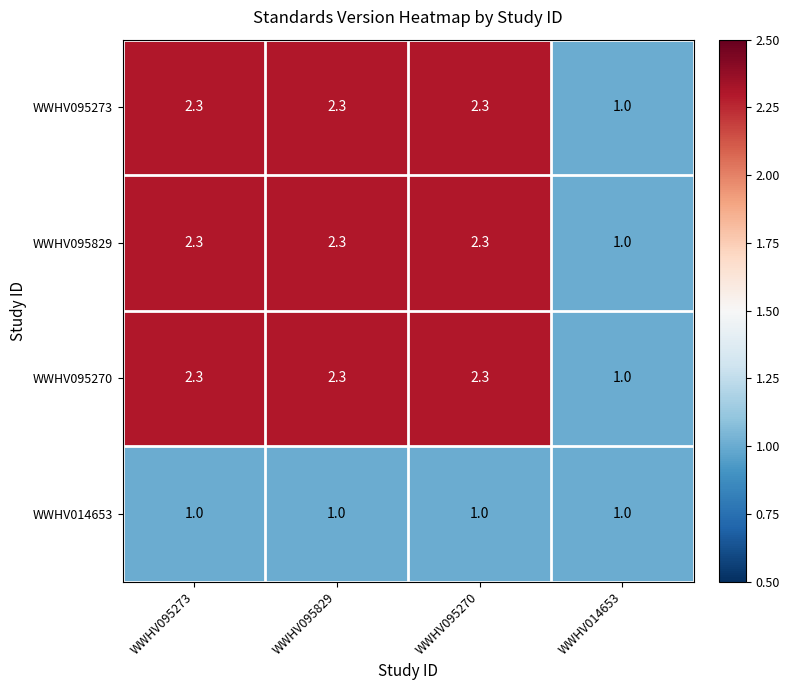

What is the difference between the WWHV095829 values at WWHV014653 and WWHV095829?

1.3